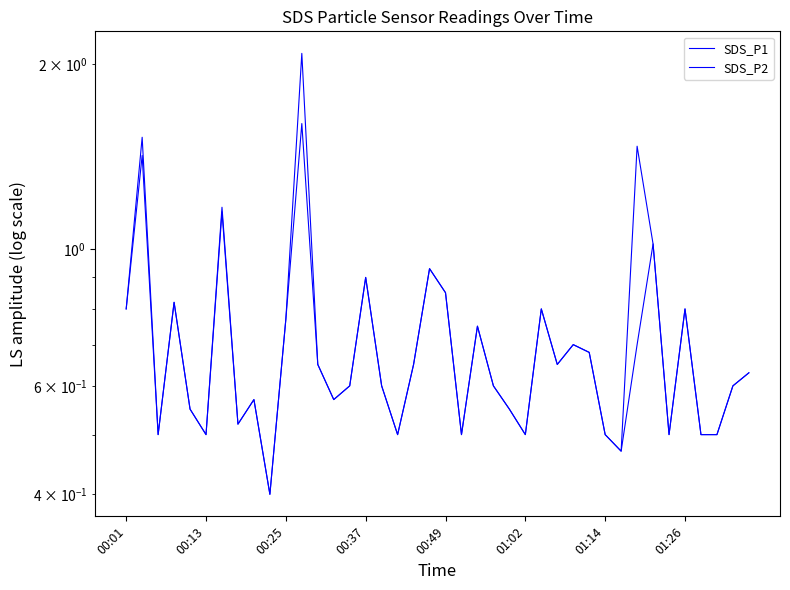

What is the sum of all SDS_P1 values?

29.2